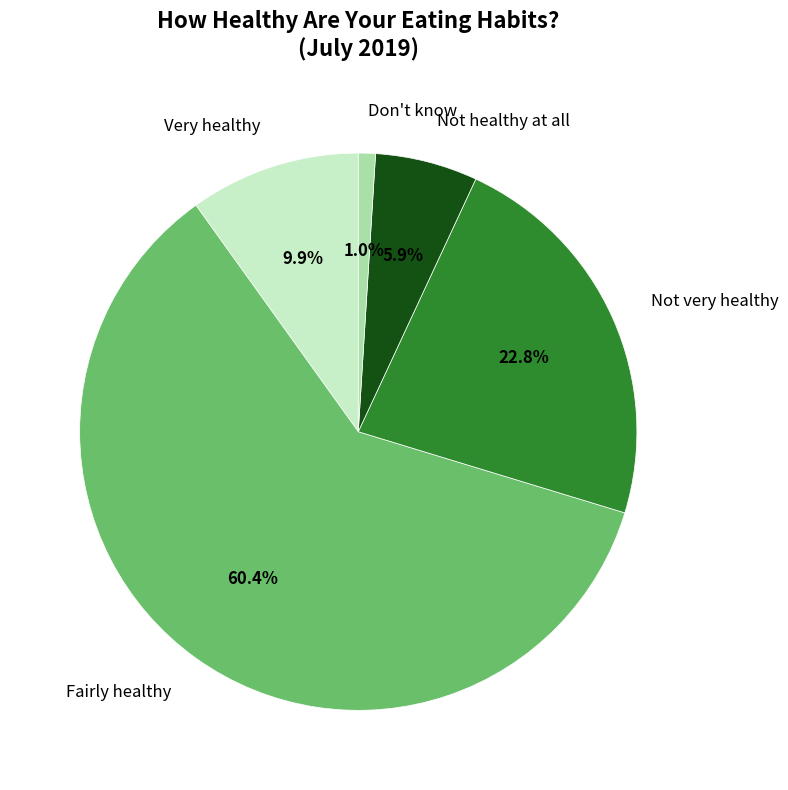

Is there a majority slice in this chart?

Yes